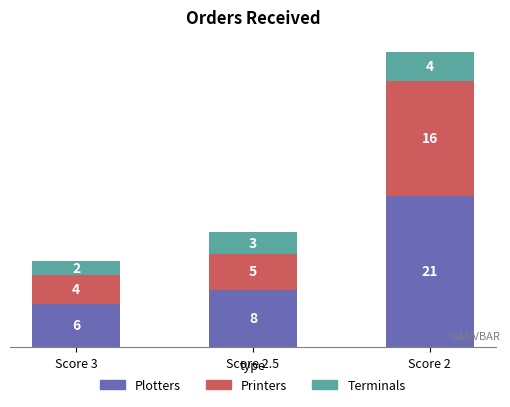

Count the number of categories in the chart.

3